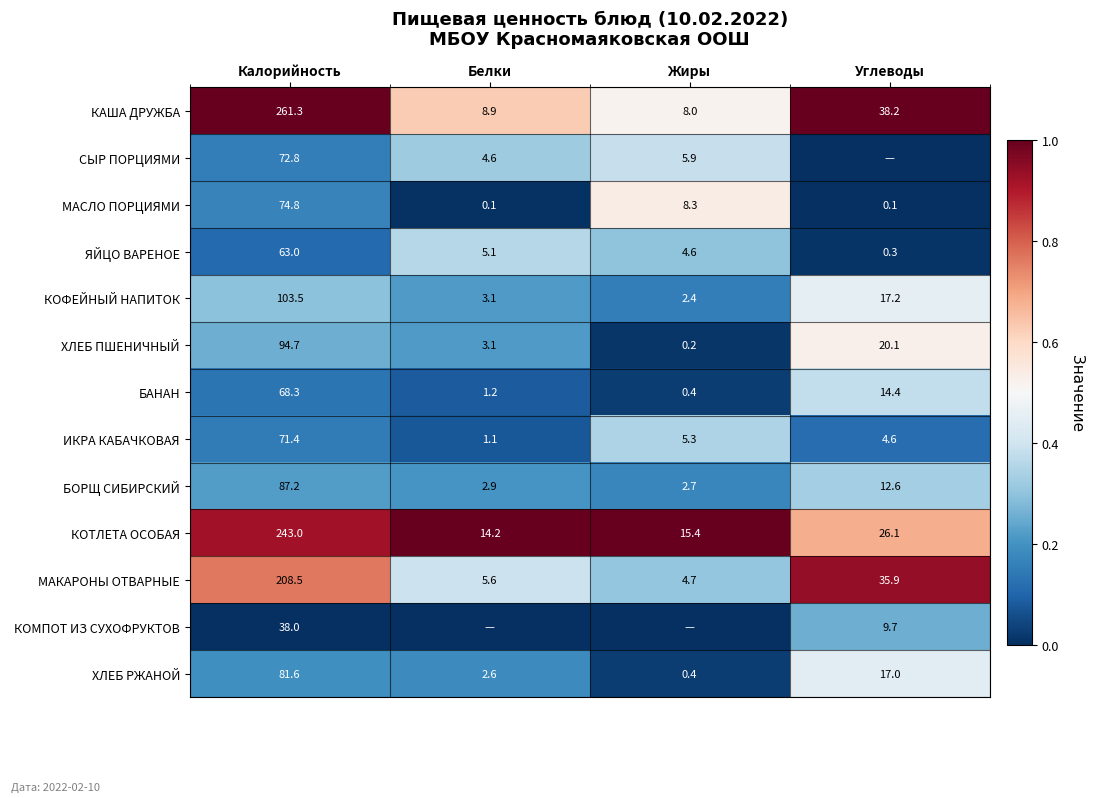

What is the difference between the БОРЩ СИБИРСКИЙ values at Калорийность and Углеводы?

74.6